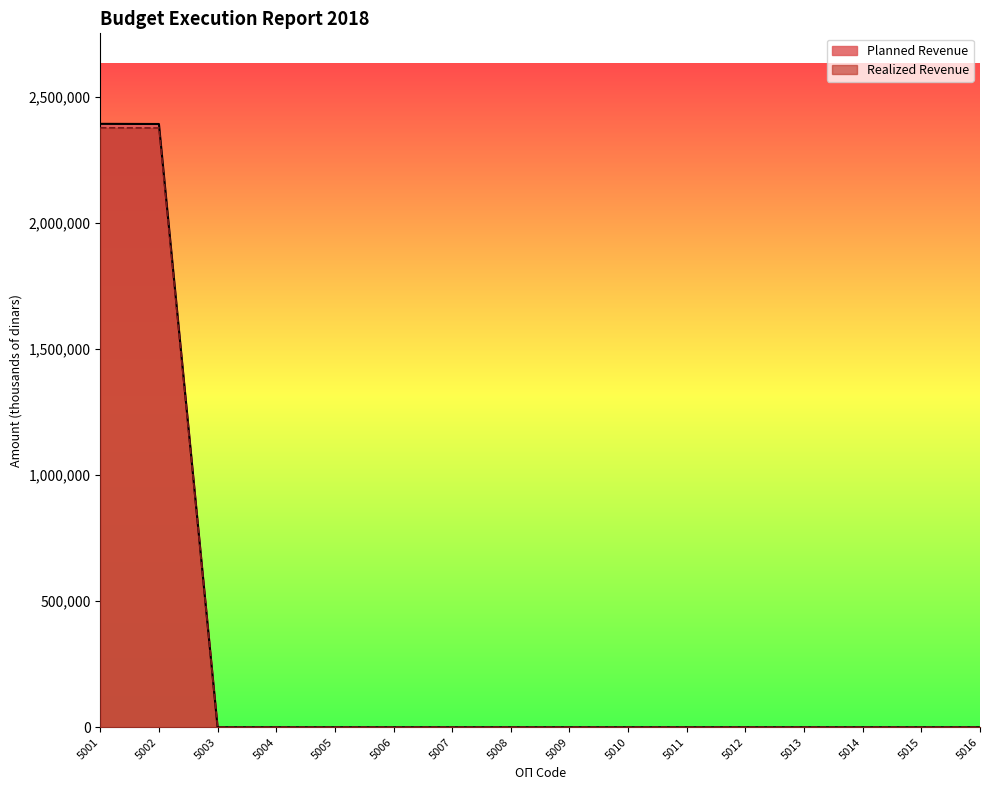

Is it true that Planned Revenue equals 2394254 at 5001?

True